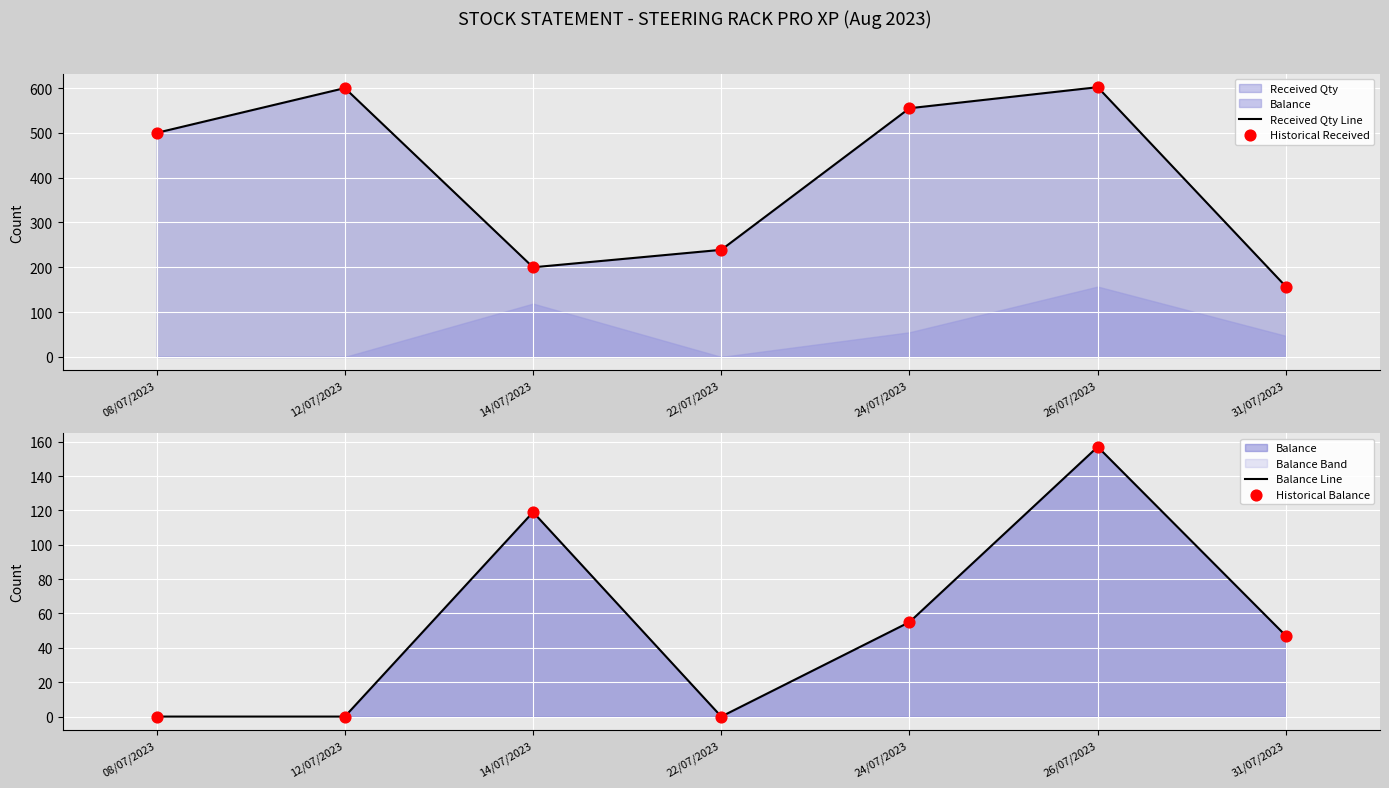

Is the value of Historical Received at 14/07/2023 greater than the value of Historical Balance at 31/07/2023?

Yes